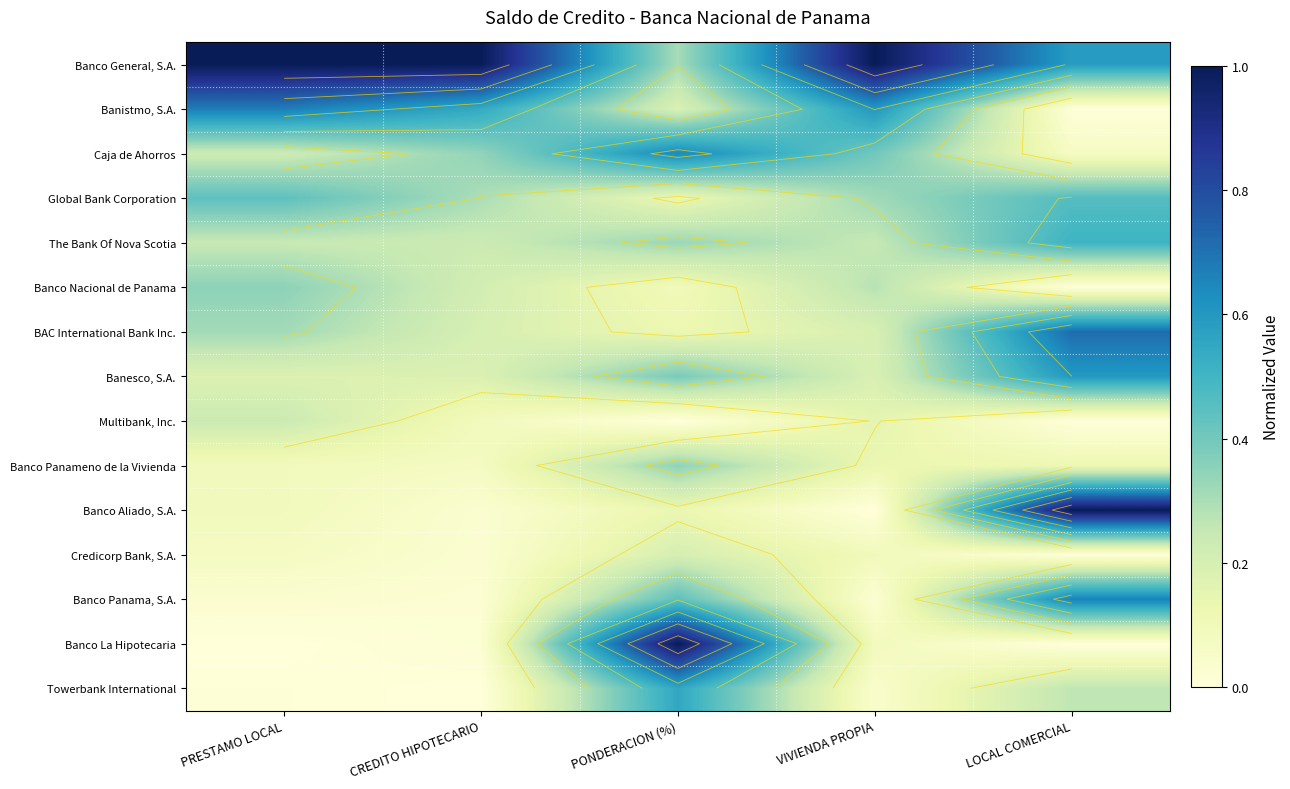

At which label is Global Bank Corporation closest to 0?

PONDERACION (%)